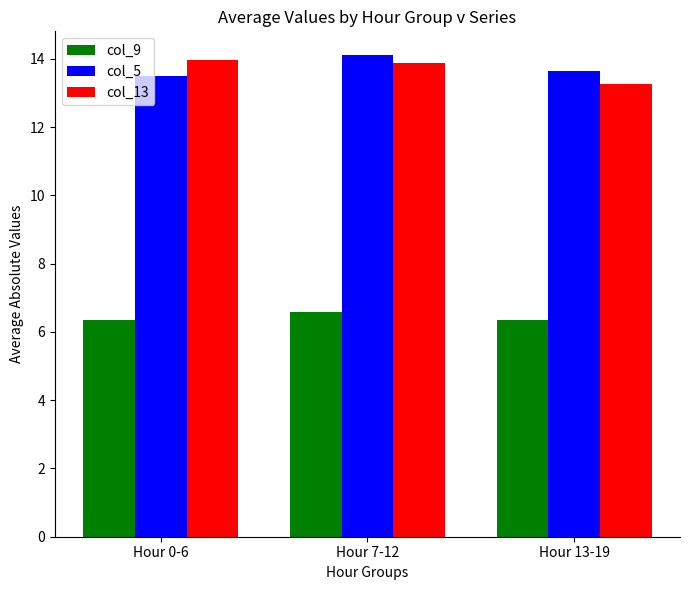

What is the greatest value displayed?

14.1